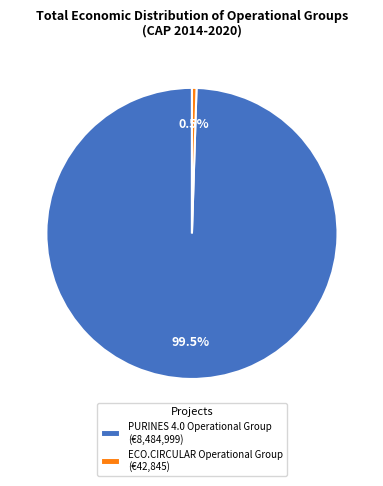

Which category accounts for the majority?

PURINES 4.0 Operational Group